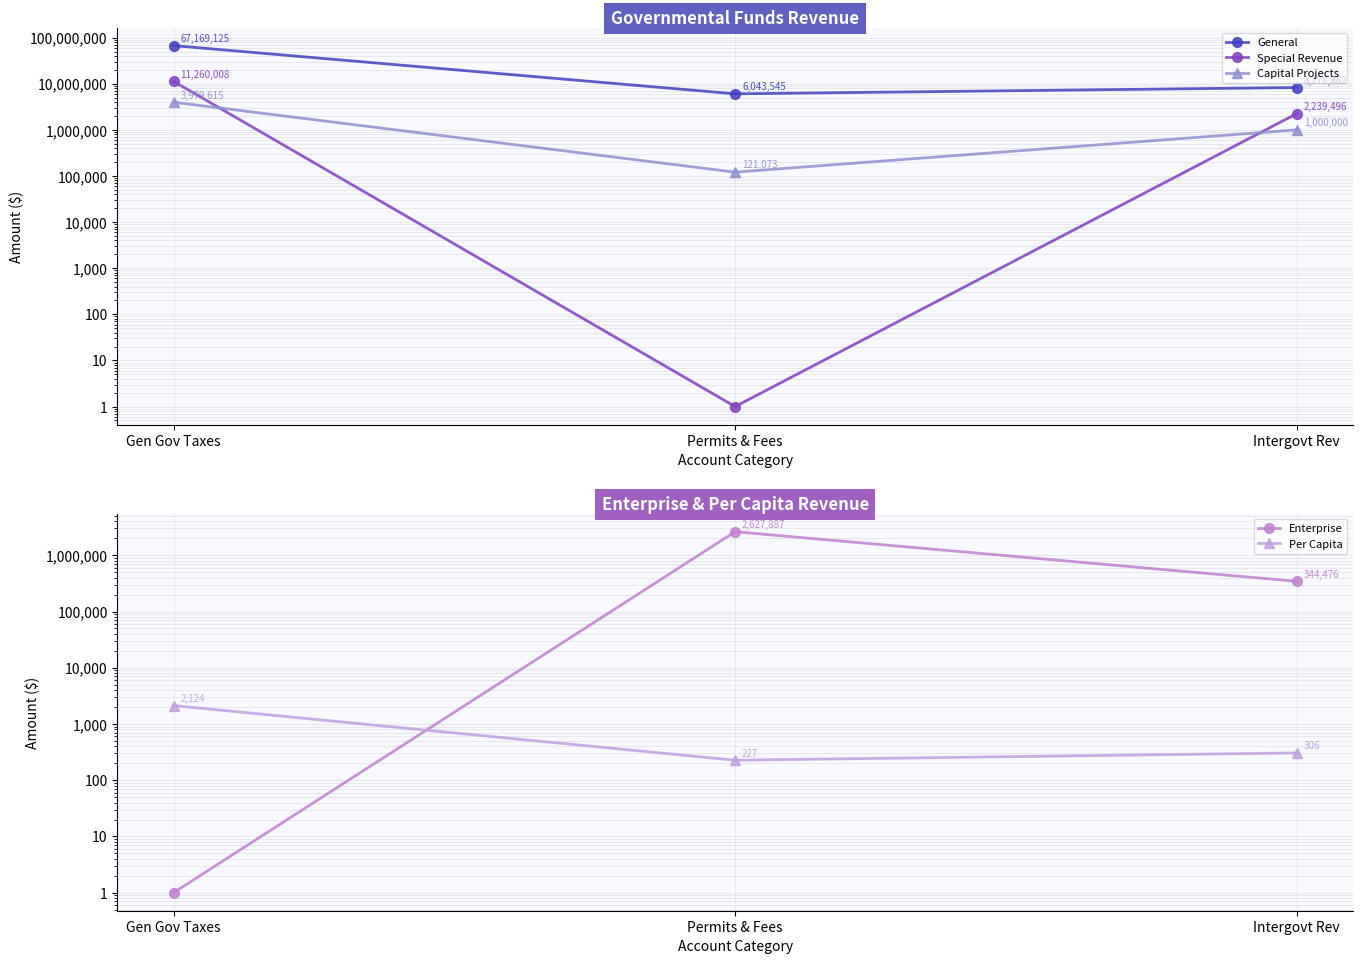

Between Gen Gov Taxes and Permits & Fees, which series saw the biggest shift?

General